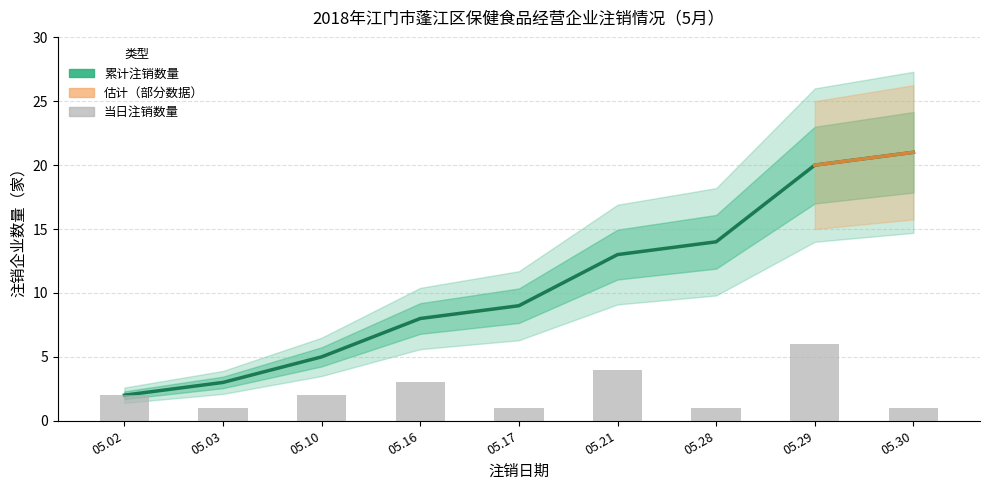

What is the minimum value shown in the chart?

1